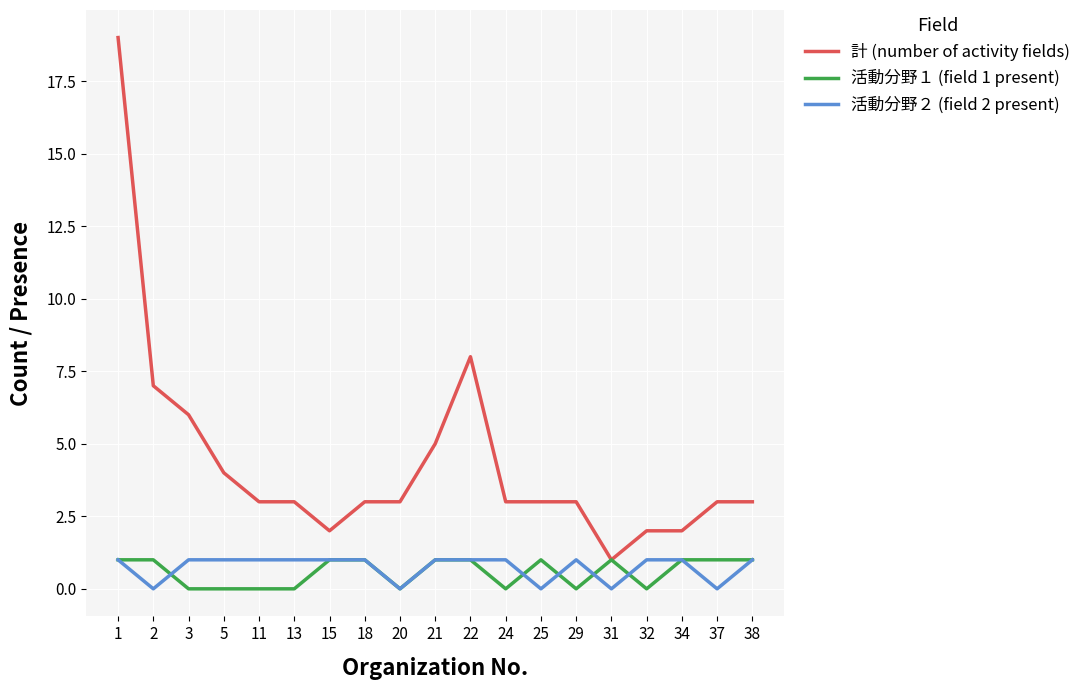

Which series has the largest total across all categories?

計 (number of activity fields)